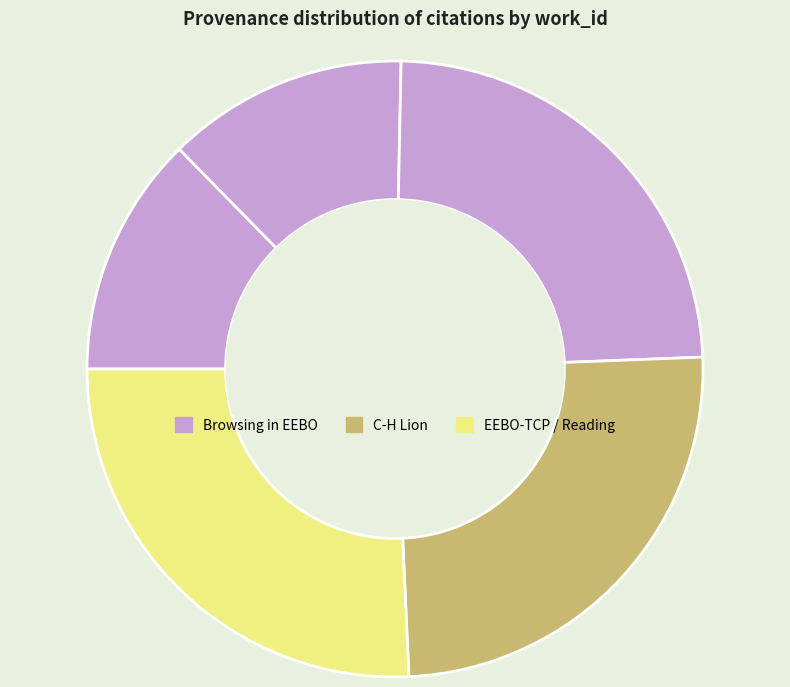

How many segments does this pie chart have?

5